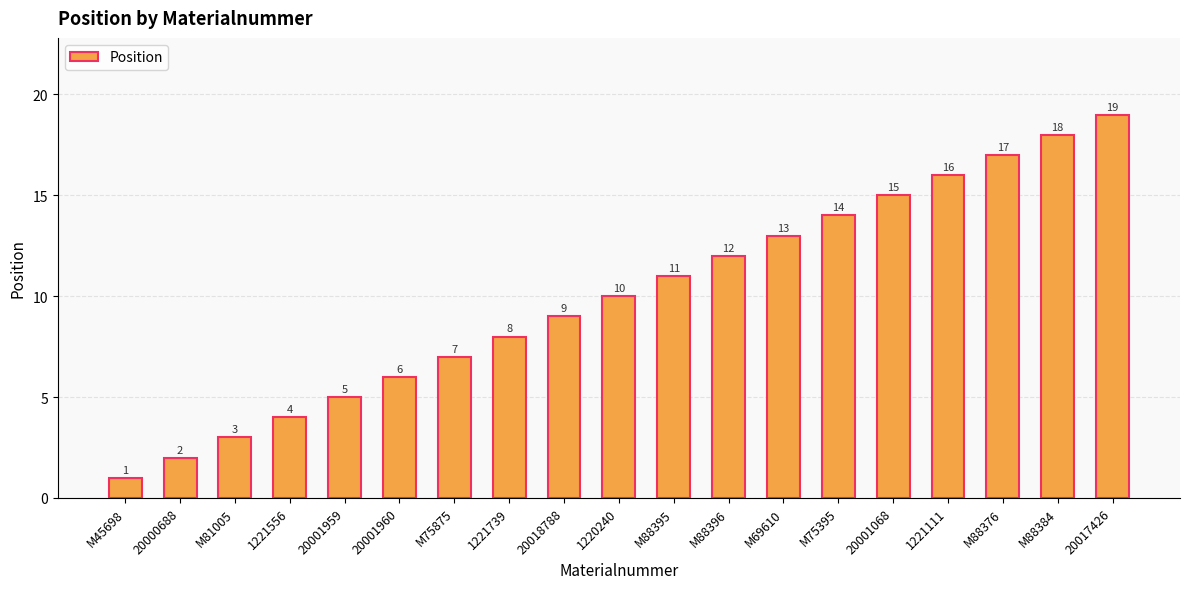

List the labels in order of value, largest first.

20017426, M88384, M88376, 1221111, 20001068, M75395, M69610, M88396, M88395, 1220240, 20018788, 1221739, M75875, 20001960, 20001959, 1221556, M81005, 20000688, M45698